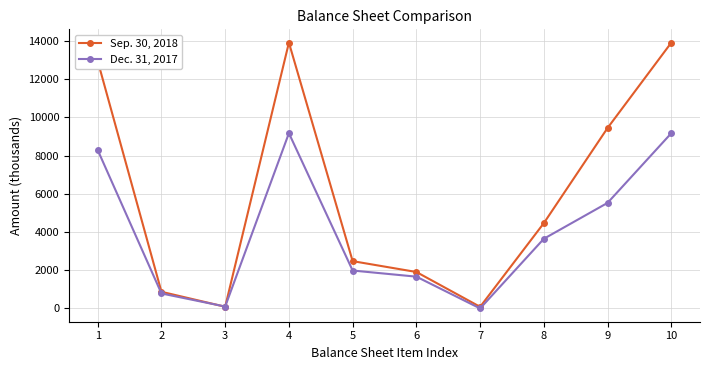

At 8, list the series in order from smallest to largest.

Dec. 31, 2017, Sep. 30, 2018